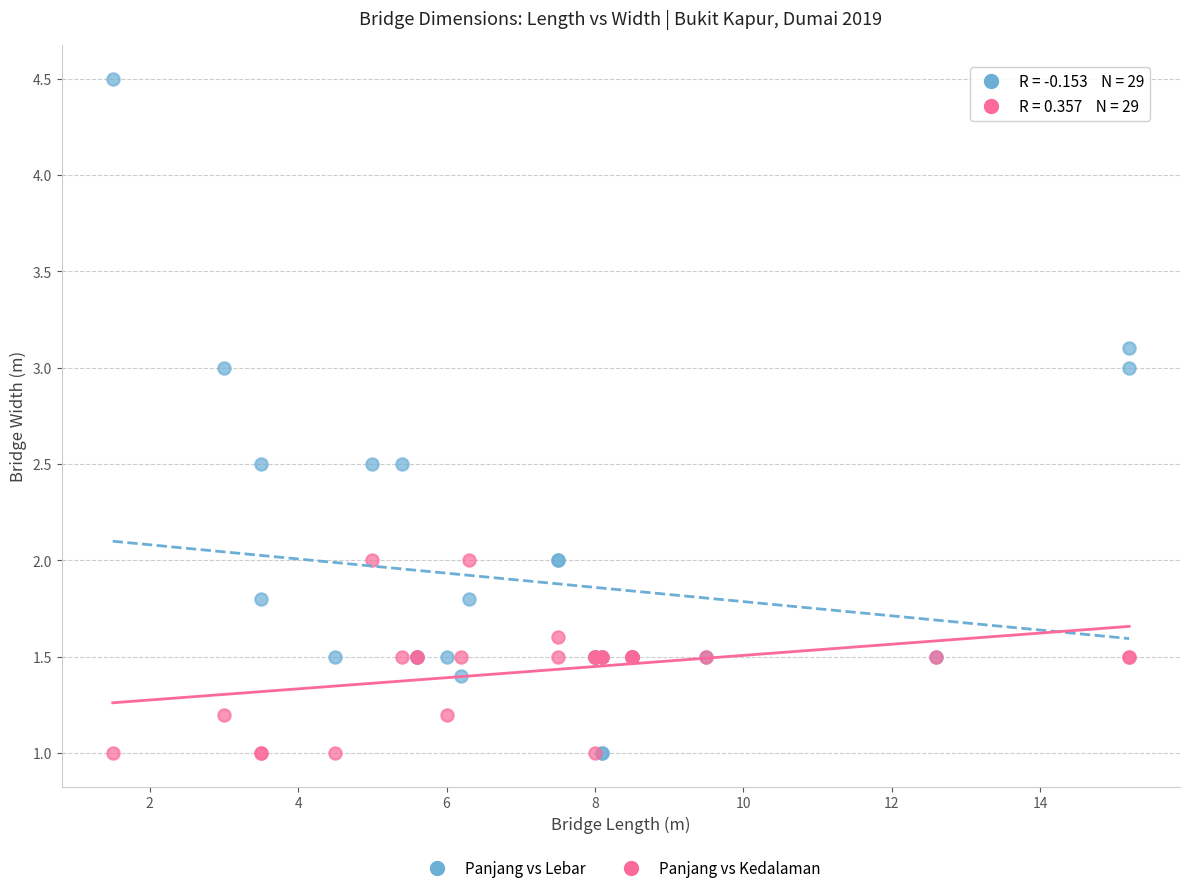

What are all the series names shown in the legend?

Panjang vs Lebar, Panjang vs Kedalaman